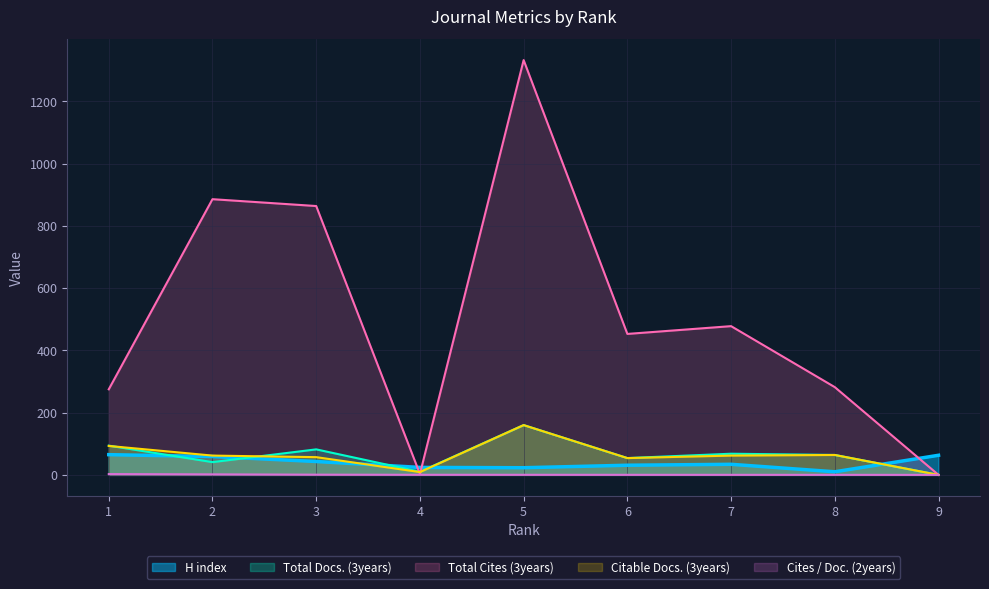

Reading left to right, what are all the values shown in this chart?

H index: 65.0	59.0	43.0	24.0	23.0	31.0	34.0	10.0	63.0
Total Docs. (3years): 94.0	41.0	82.0	10.0	160.0	54.0	68.0	64.0	0.0
Total Cites (3years): 275.0	886.0	864.0	3.0	1333.0	453.0	478.0	282.0	0.0
Citable Docs. (3years): 93.0	62.0	57.0	9.0	160.0	54.0	62.0	64.0	0.0
Cites / Doc. (2years): 2.6	1.6	0.7	0.3	0.2	0.2	0.1	0.1	0.0